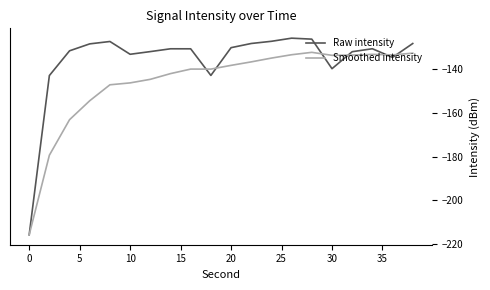

Which series has the largest range (max minus min)?

Raw intensity